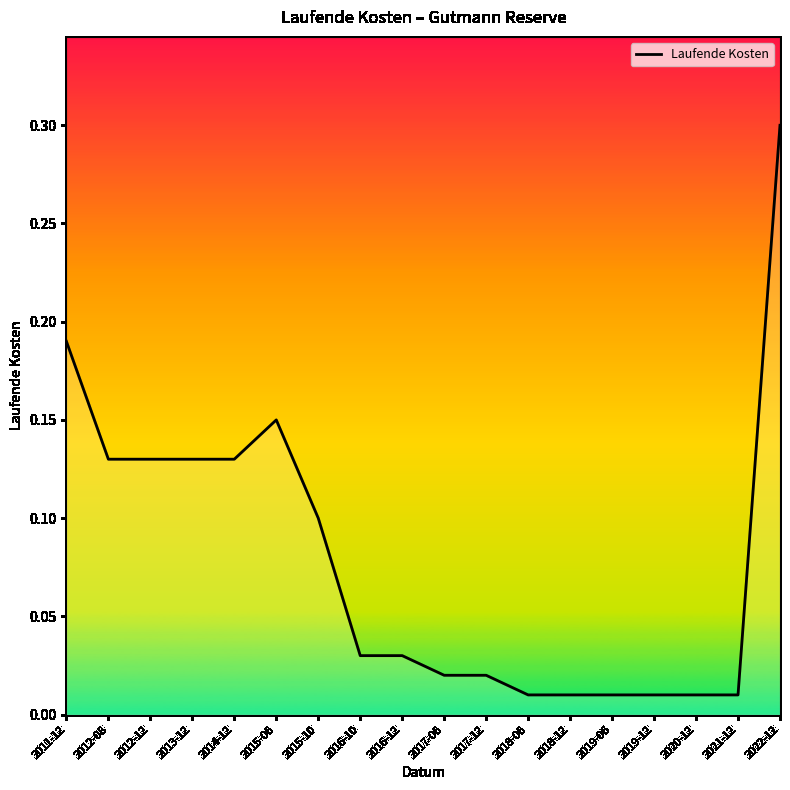

What position from the left is 2015-06?

6